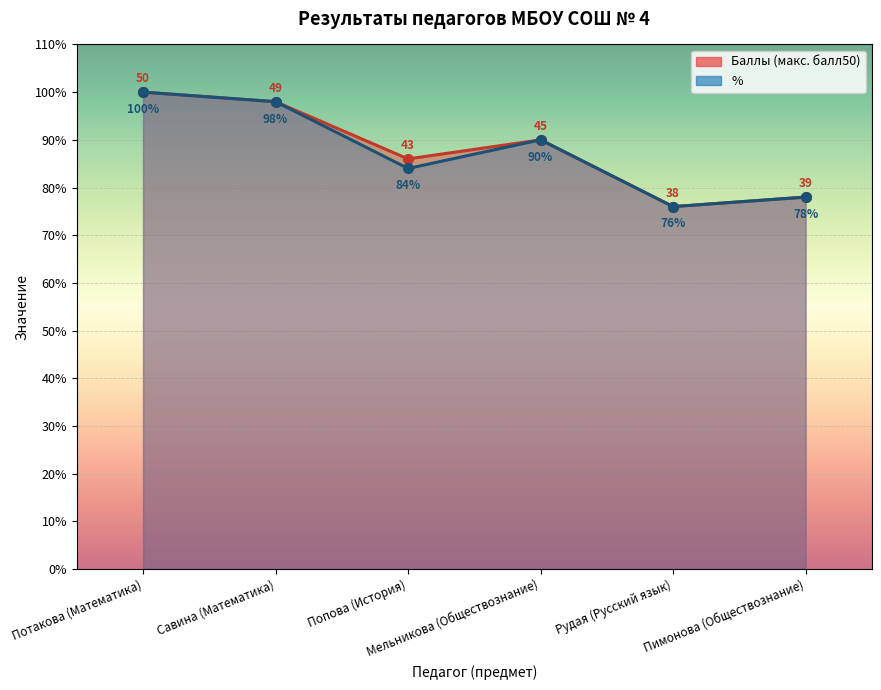

Which category has the lowest value in the Баллы (макс. балл50) series?

Рудая (Русский язык)